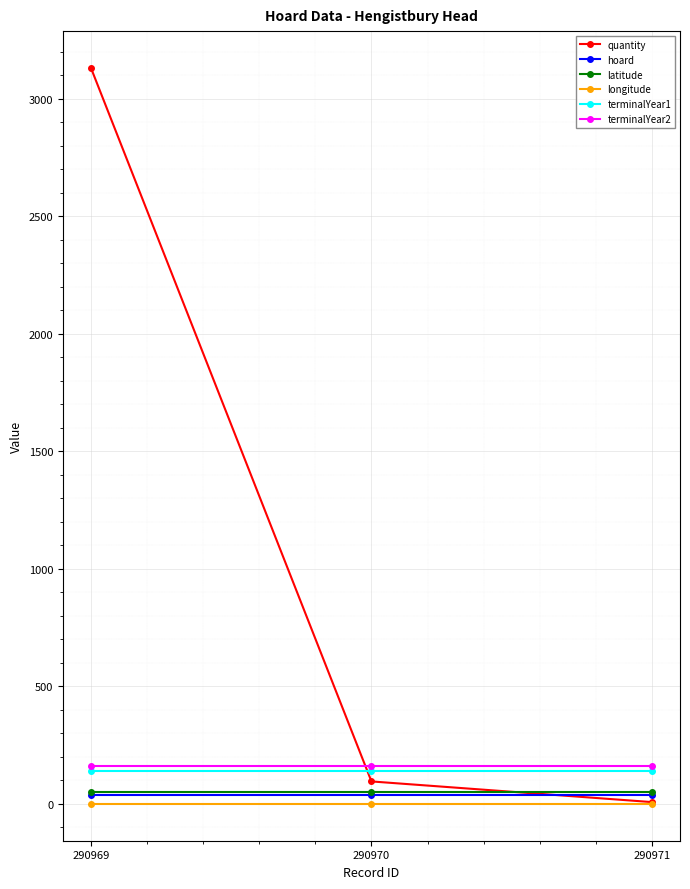

Reading right to left, list all the values displayed in this chart.

quantity: 290971=6.0	290970=94.0	290969=3132.0
hoard: 290971=35.0	290970=35.0	290969=35.0
latitude: 290971=50.7	290970=50.7	290969=50.7
longitude: 290971=-1.8	290970=-1.8	290969=-1.8
terminalYear1: 290971=138.0	290970=138.0	290969=138.0
terminalYear2: 290971=161.0	290970=161.0	290969=161.0